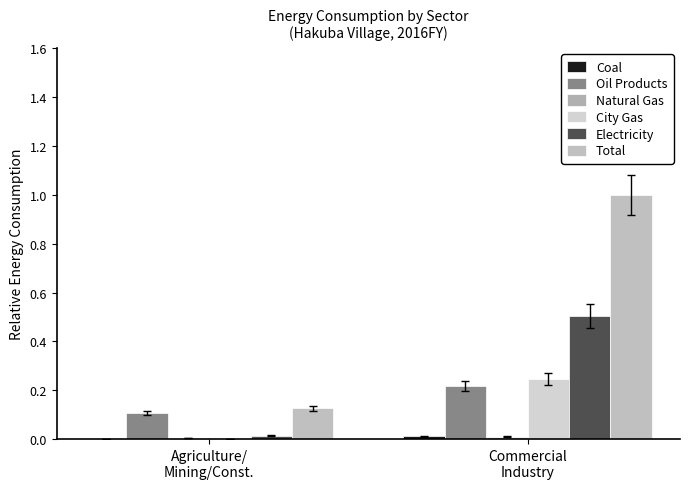

At which category is the sum across all series the highest?

Commercial
Industry